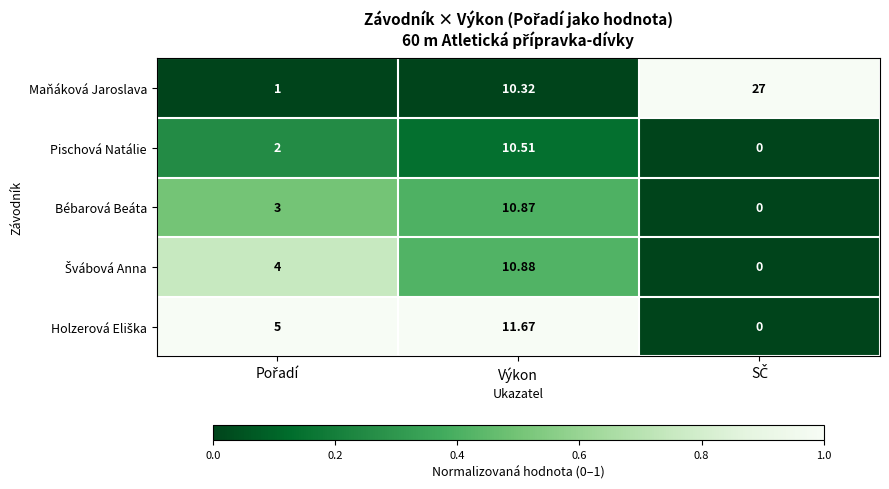

Which series has the largest range (max minus min)?

Maňáková Jaroslava